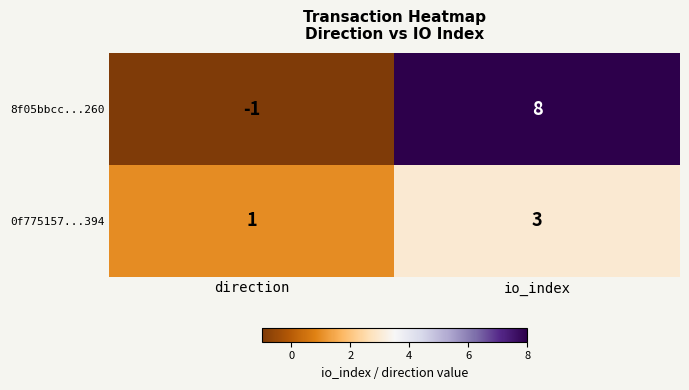

Which series has the largest total across all categories?

8f05bbcc...260